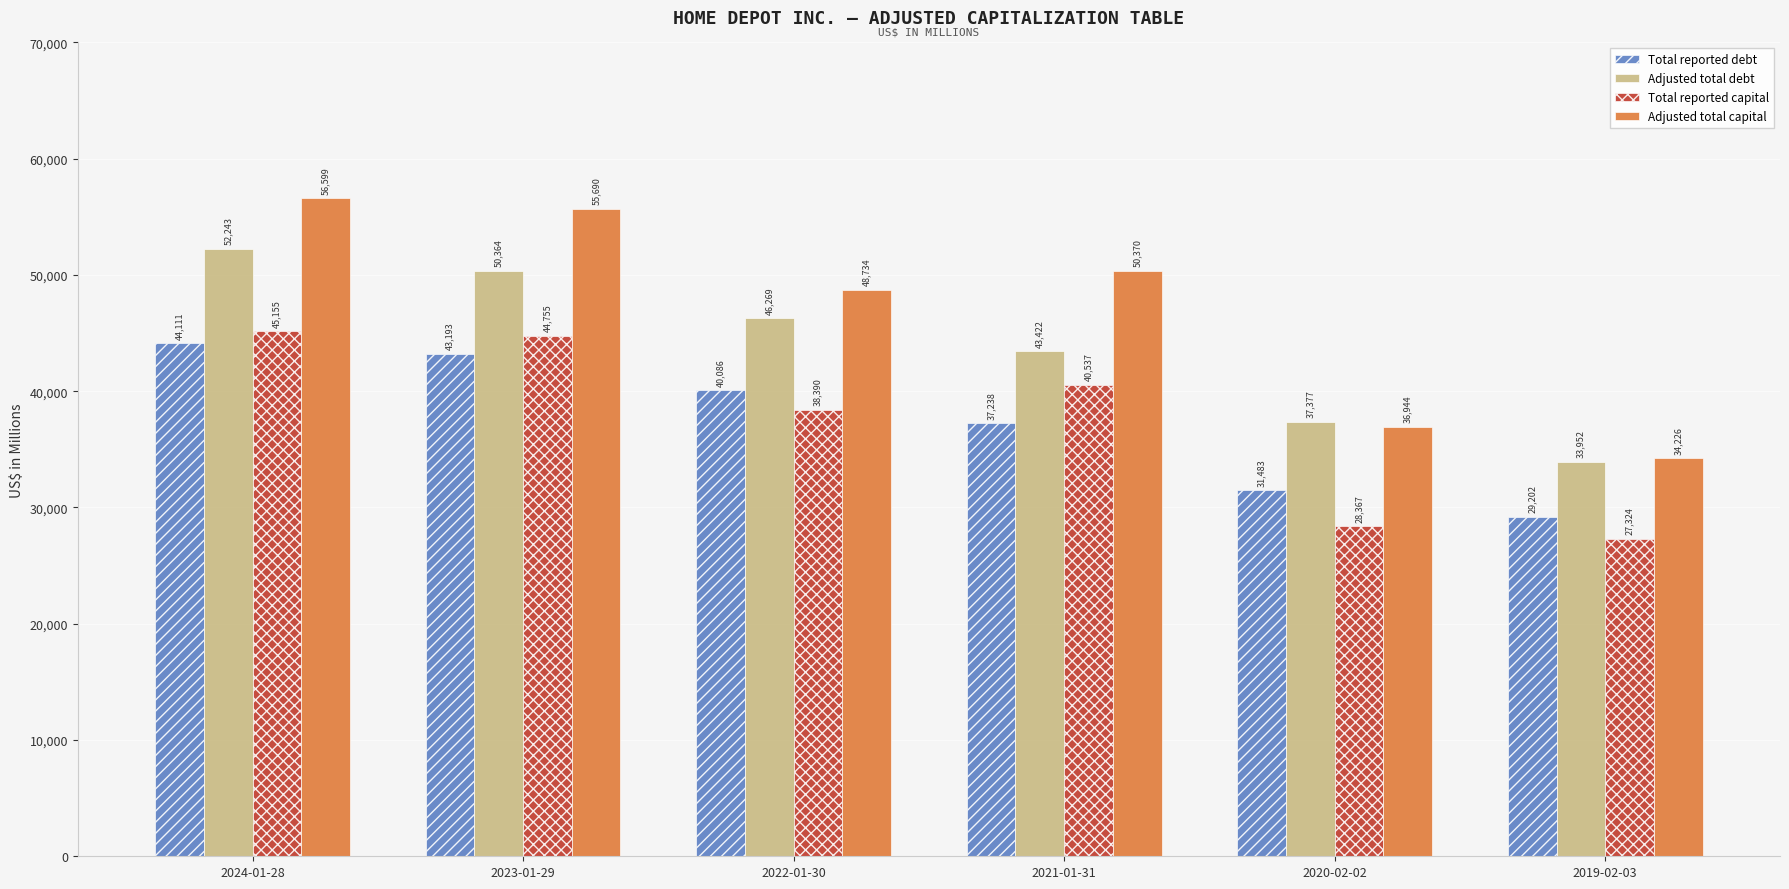

Where does the Total reported debt series first go above 40086?

2024-01-28